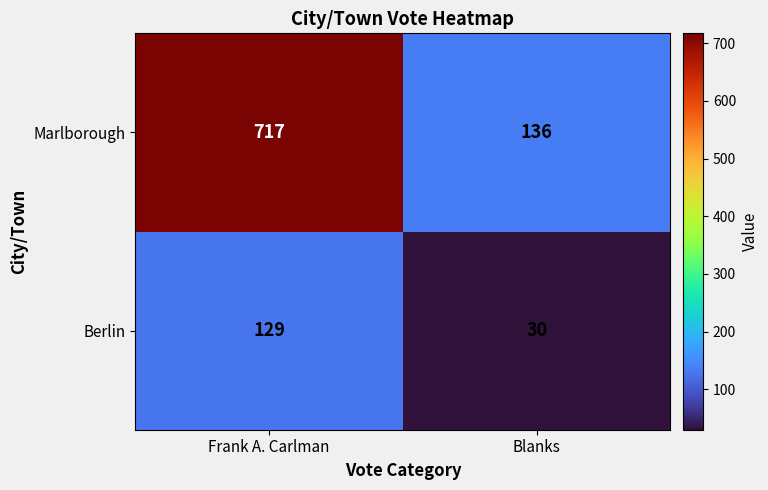

What is the spread (max minus min) of values at Blanks?

106